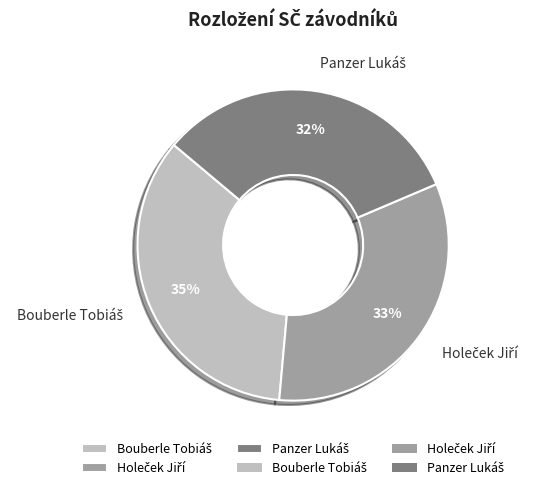

How many slices are in this pie chart?

3